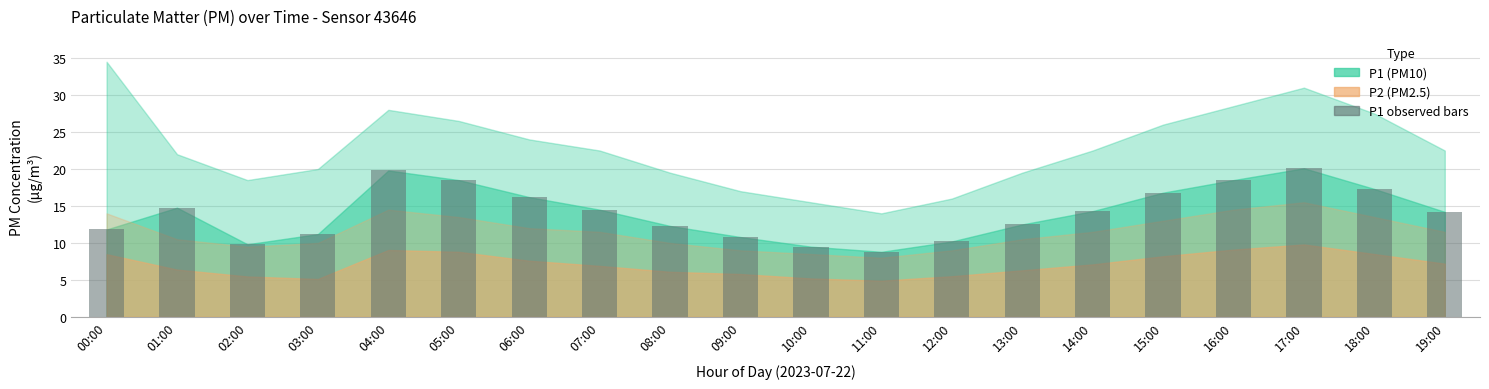

What is the minimum value shown in the chart?

8.8